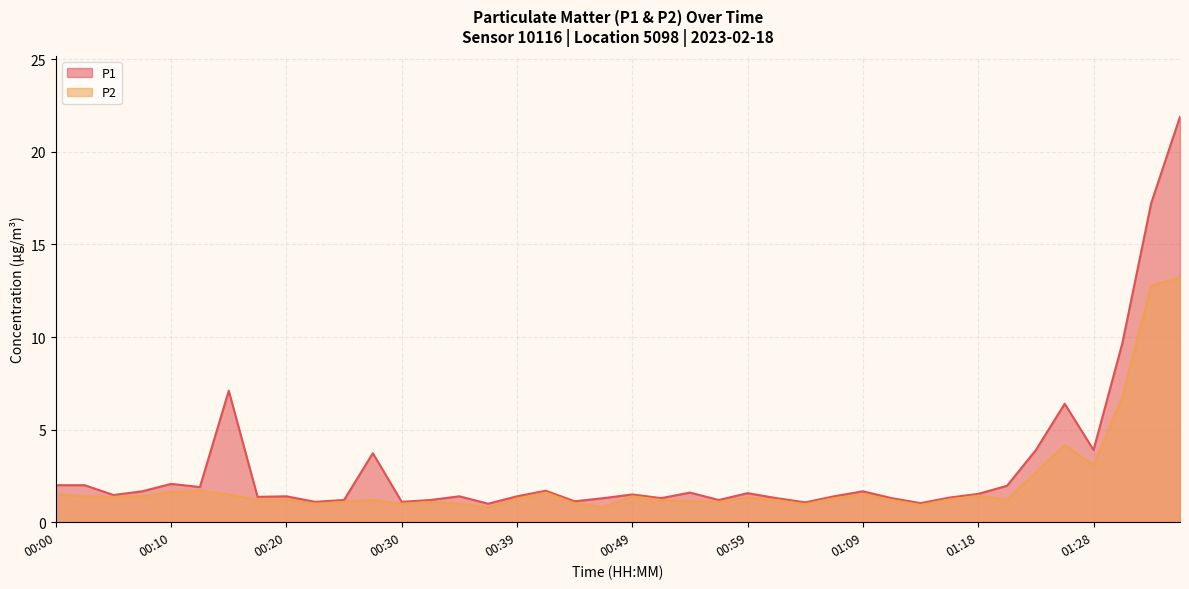

Where is the first local maximum for P2?

00:13